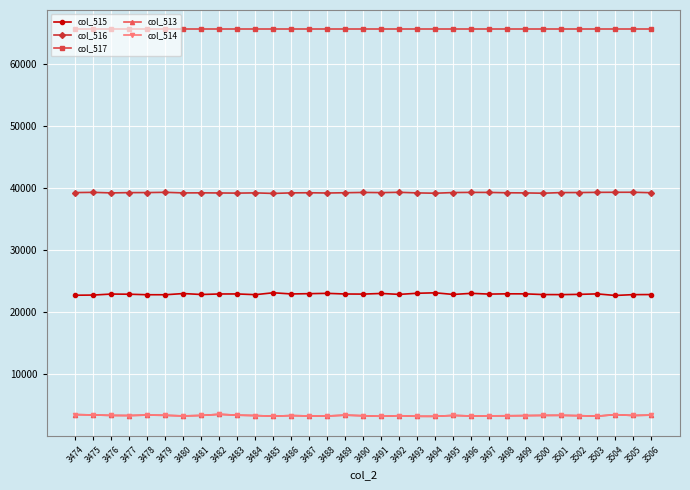

At how many categories does at least one series exceed 11577?

33